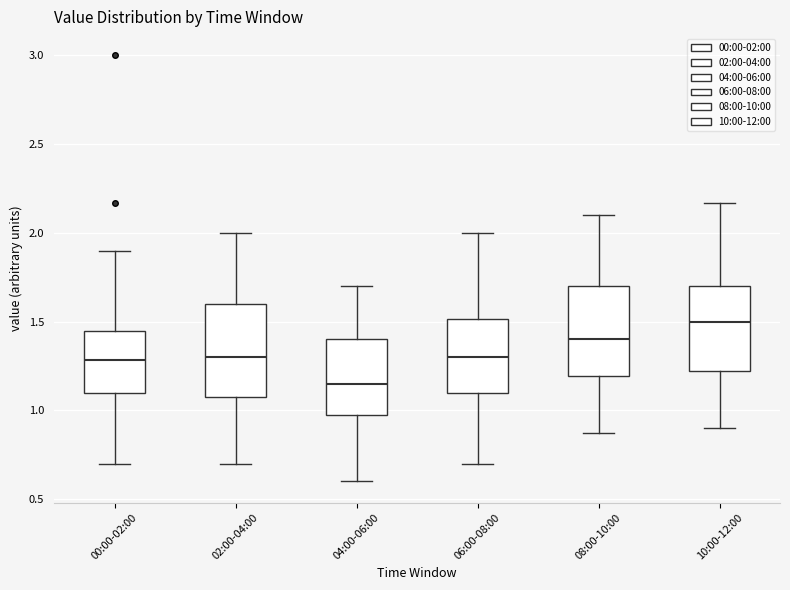

Which box has the lowest median line?

04:00-06:00